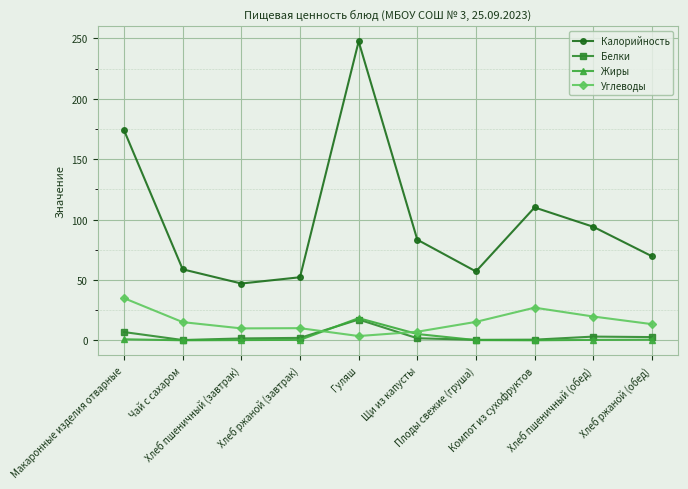

How many categories are shown in the chart?

10